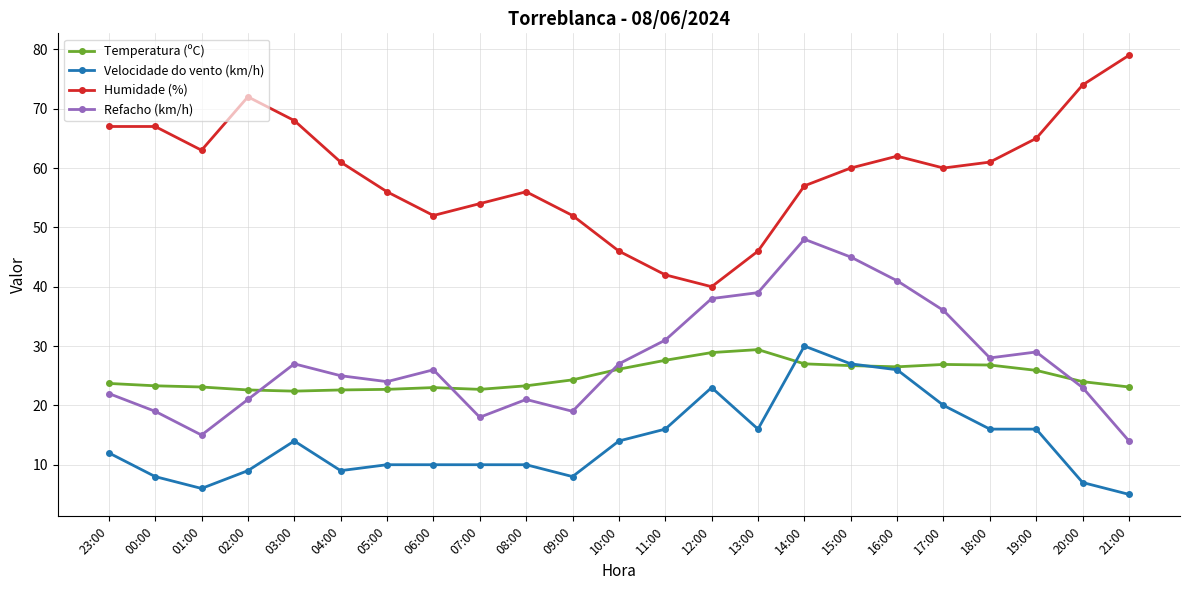

What are all the series names shown in the legend?

Temperatura (ºC), Velocidade do vento (km/h), Humidade (%), Refacho (km/h)